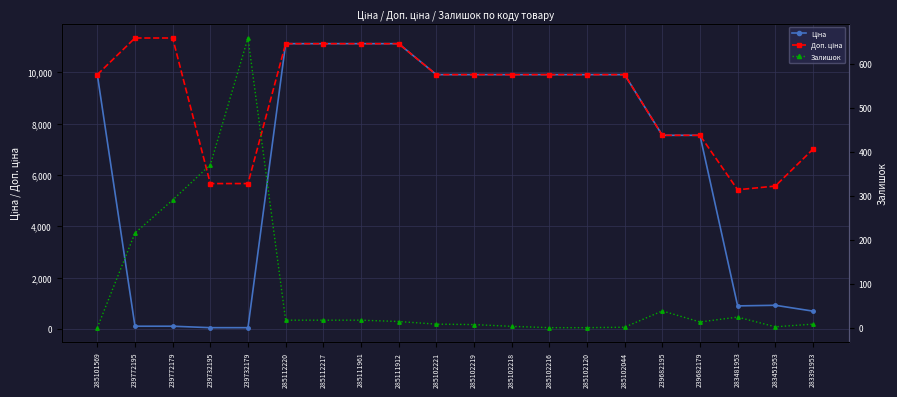

Which has a higher value, 239732179 or 239682195?

239682195